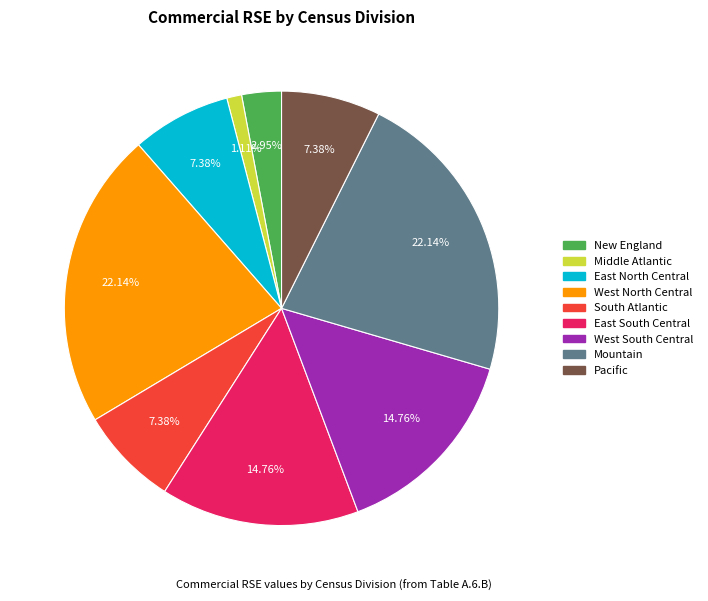

Is the sum of East North Central and East South Central greater than half?

No